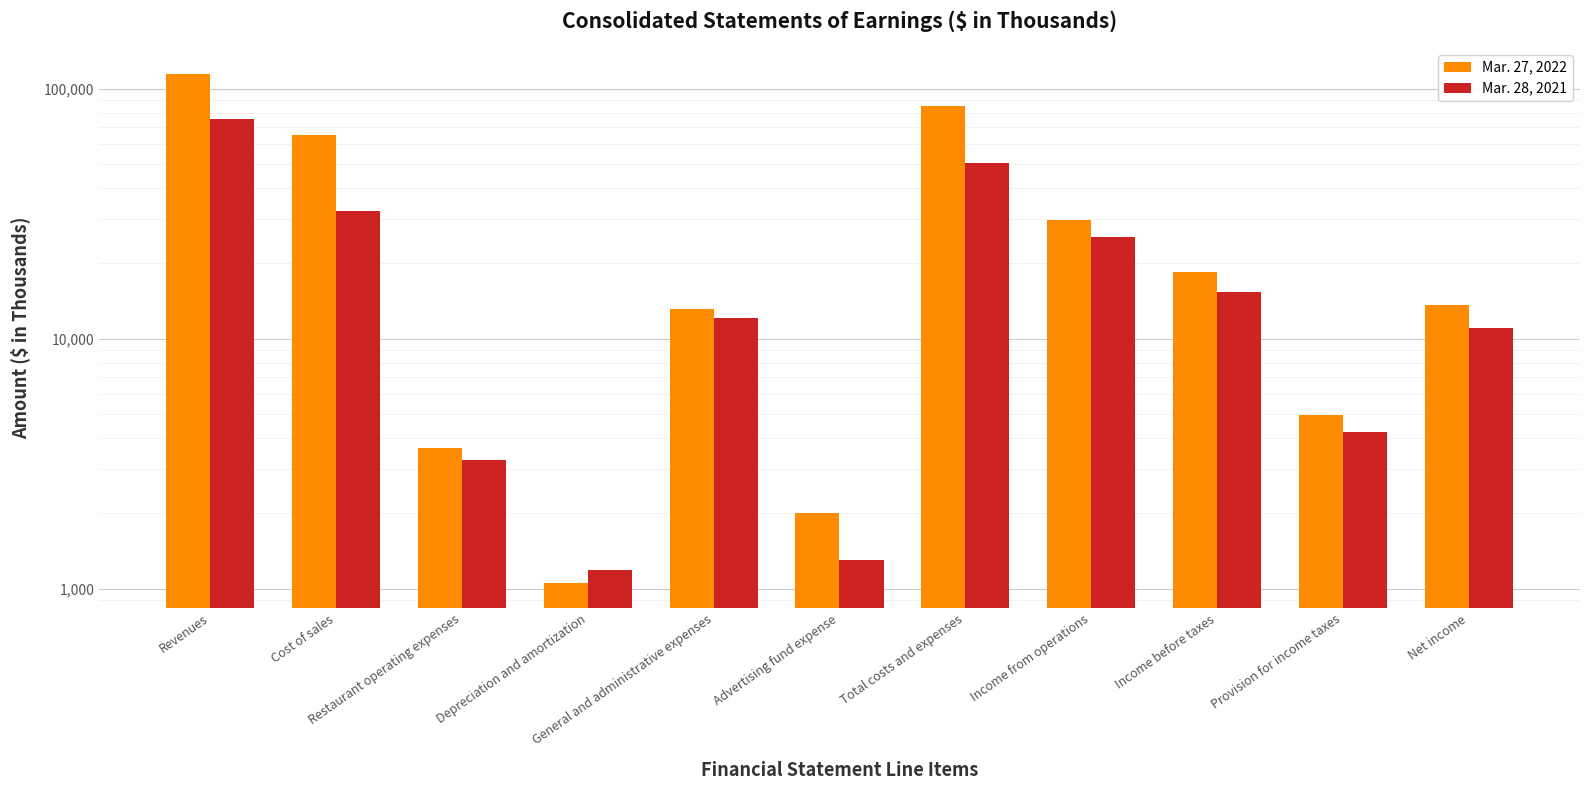

True or false: Mar. 27, 2022 has a value of 48531 at Income from operations.

False